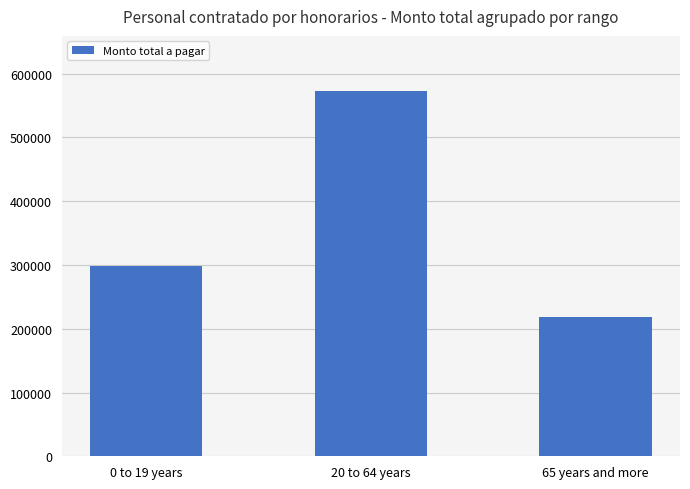

What is the value of the 2nd bar from the left?

573333.3